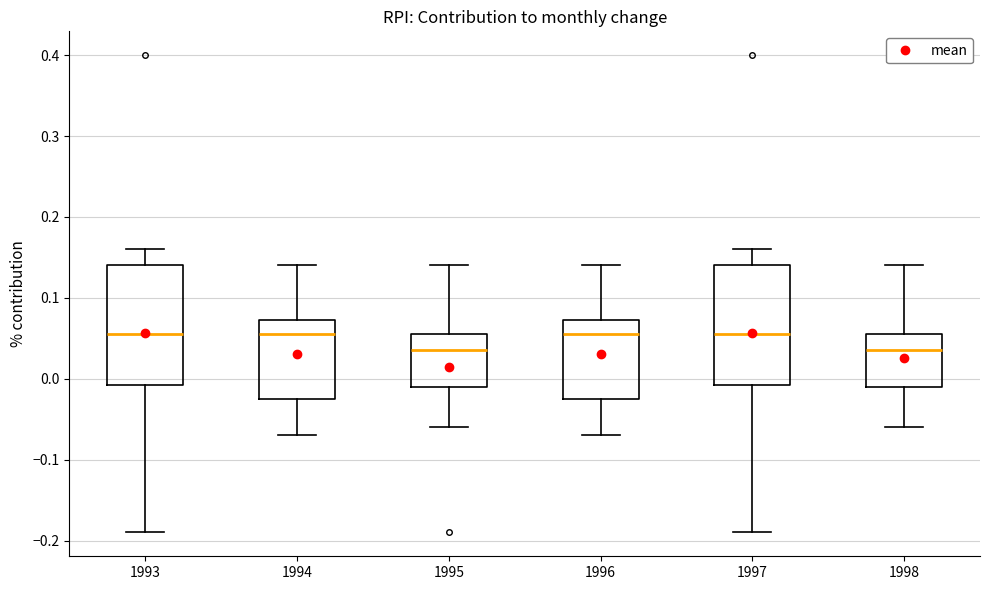

Where is the lower edge of the box at x = 1997 on the y-axis? The values are not printed on the chart, so give them approximately, as read against the axis.

-0.01